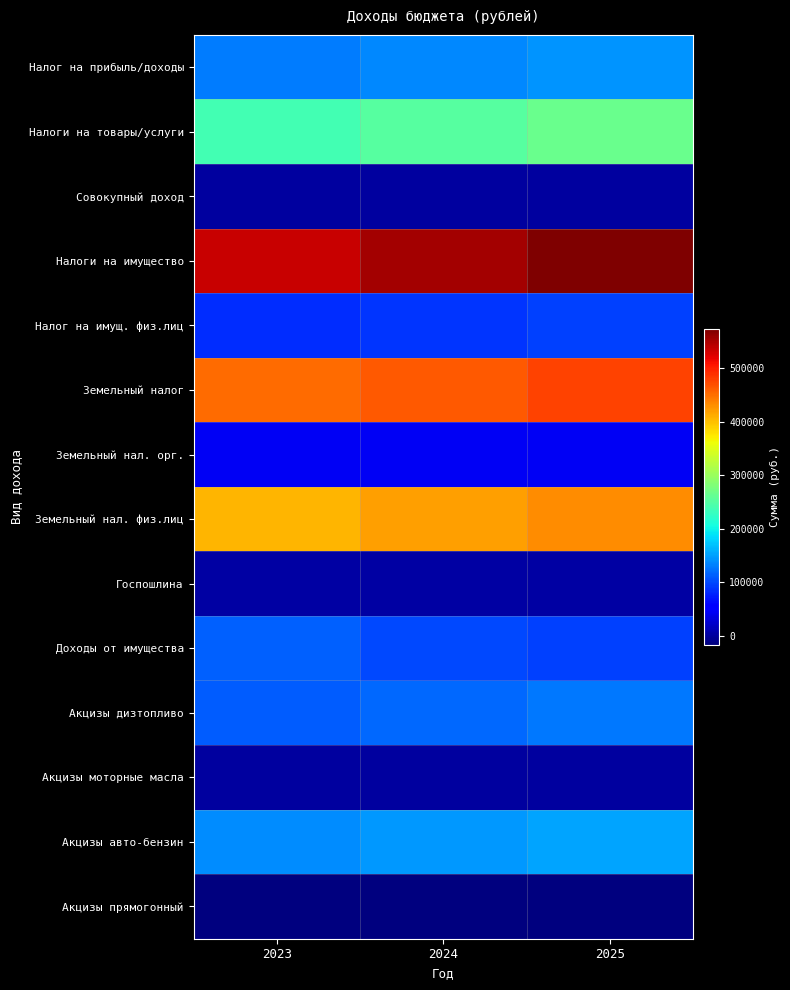

List the series in order of their peak value, lowest first.

Акцизы прямогонный, Акцизы моторные масла, Совокупный доход, Госпошлина, Земельный нал. орг., Налог на имущ. физ.лиц, Доходы от имущества, Акцизы дизтопливо, Налог на прибыль/доходы, Акцизы авто-бензин, Налоги на товары/услуги, Земельный нал. физ.лиц, Земельный налог, Налоги на имущество